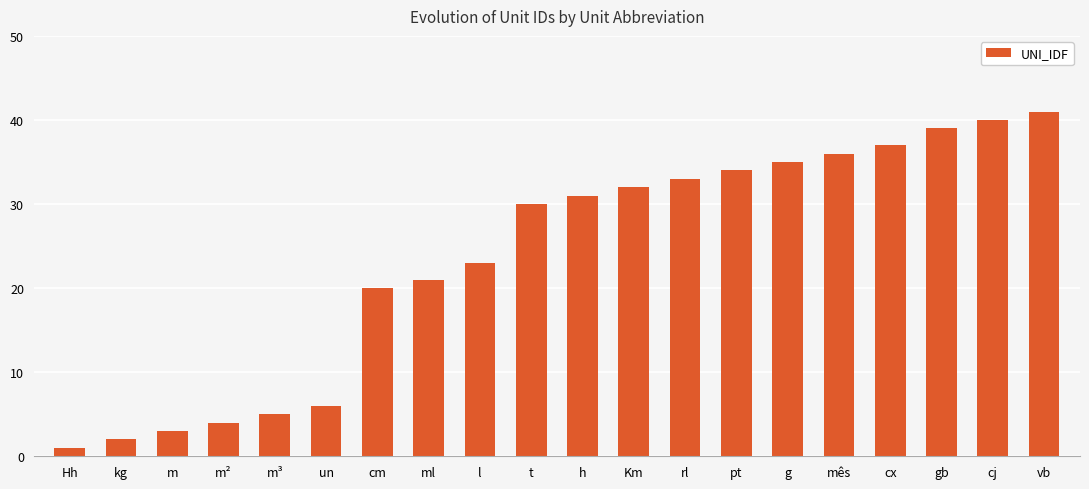

Rank the categories by value from lowest to highest.

Hh, kg, m, m², m³, un, cm, ml, l, t, h, Km, rl, pt, g, mês, cx, gb, cj, vb